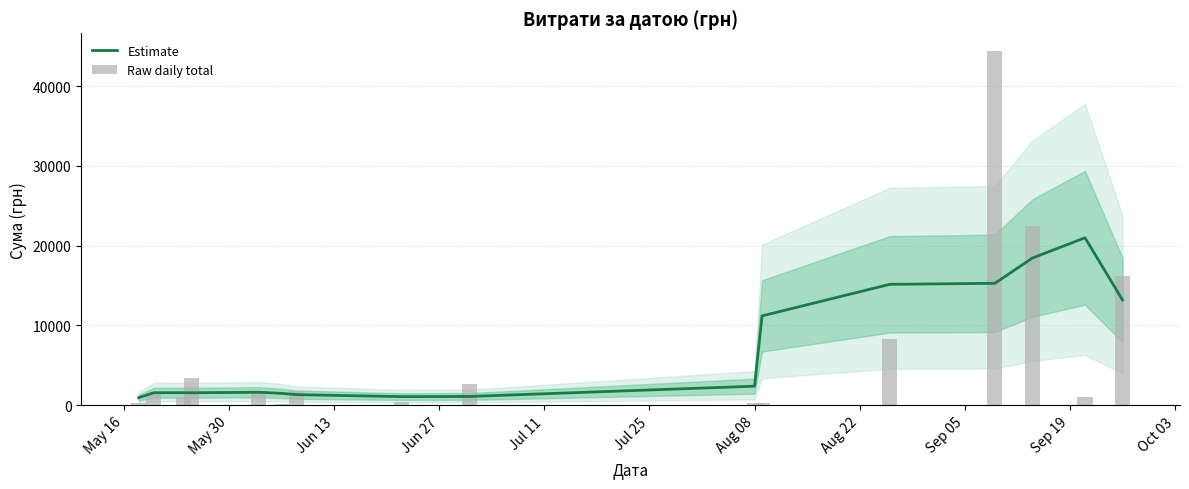

At May 16, list the series in order from smallest to largest.

Raw daily total, Estimate